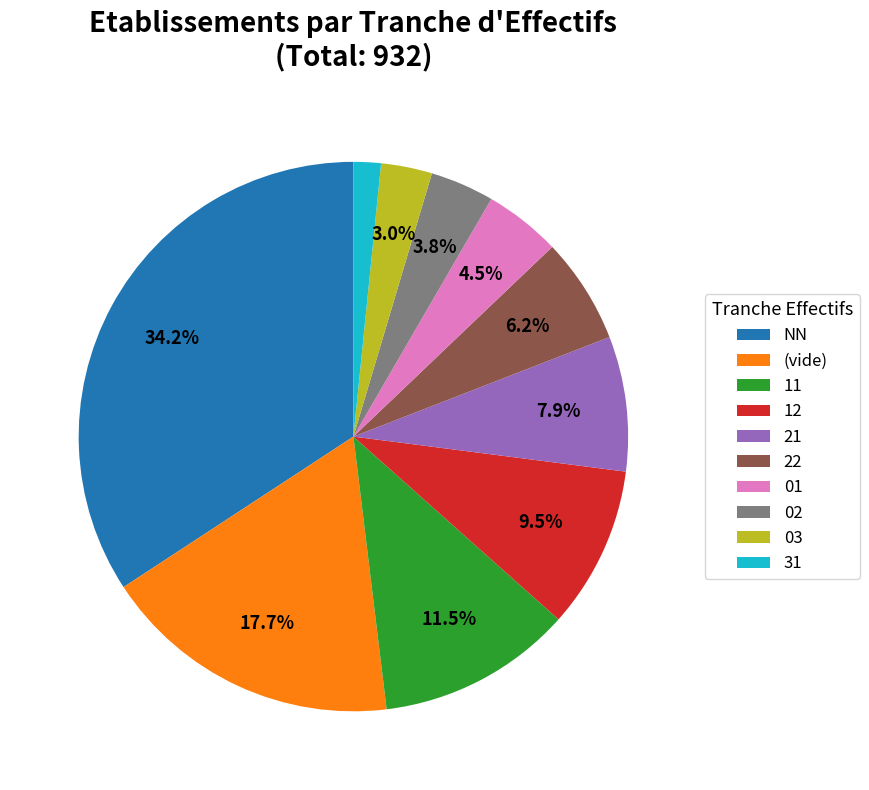

How many segments does this pie chart have?

10